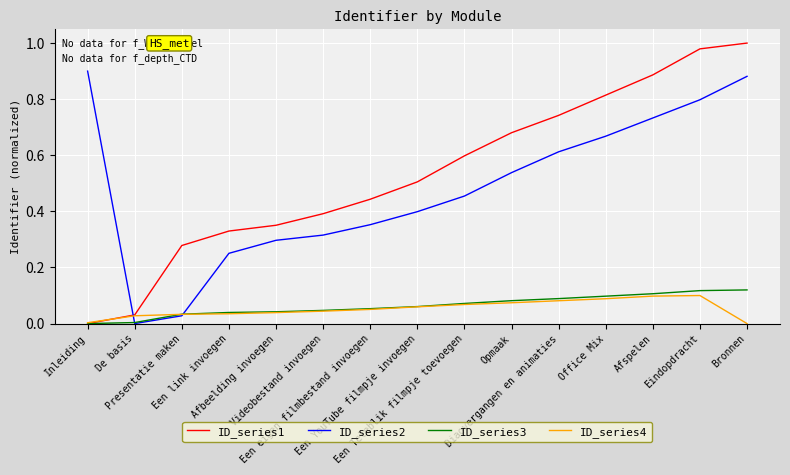

Is the value of ID_series1 at Office Mix greater than the value of ID_series2 at Afspelen?

Yes